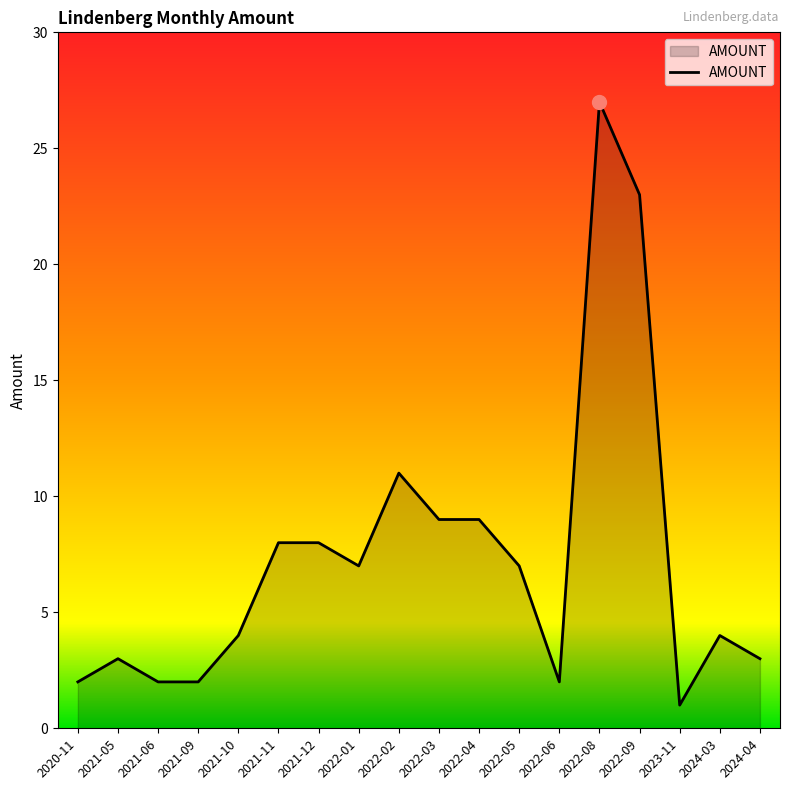

What is the ratio of the value at 2021-09 to the value at 2022-01?

0.3